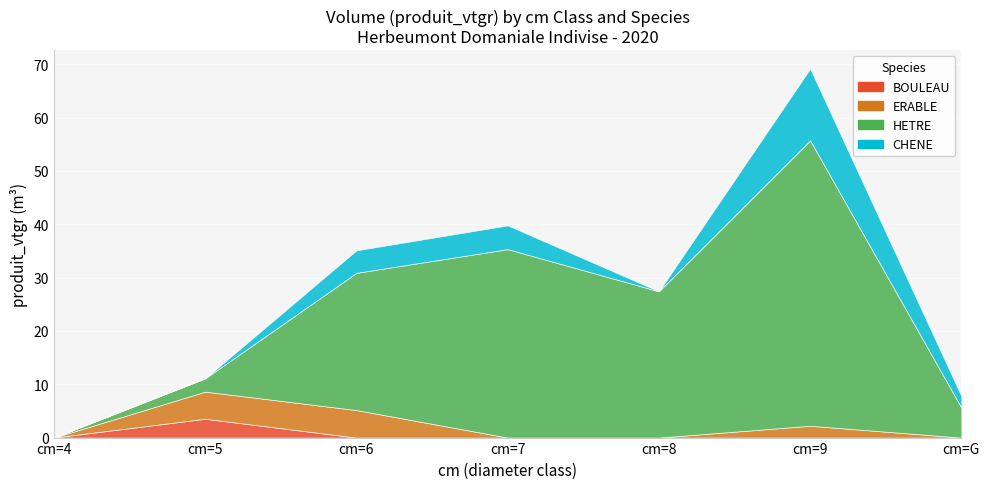

What is the greatest value displayed?

53.5